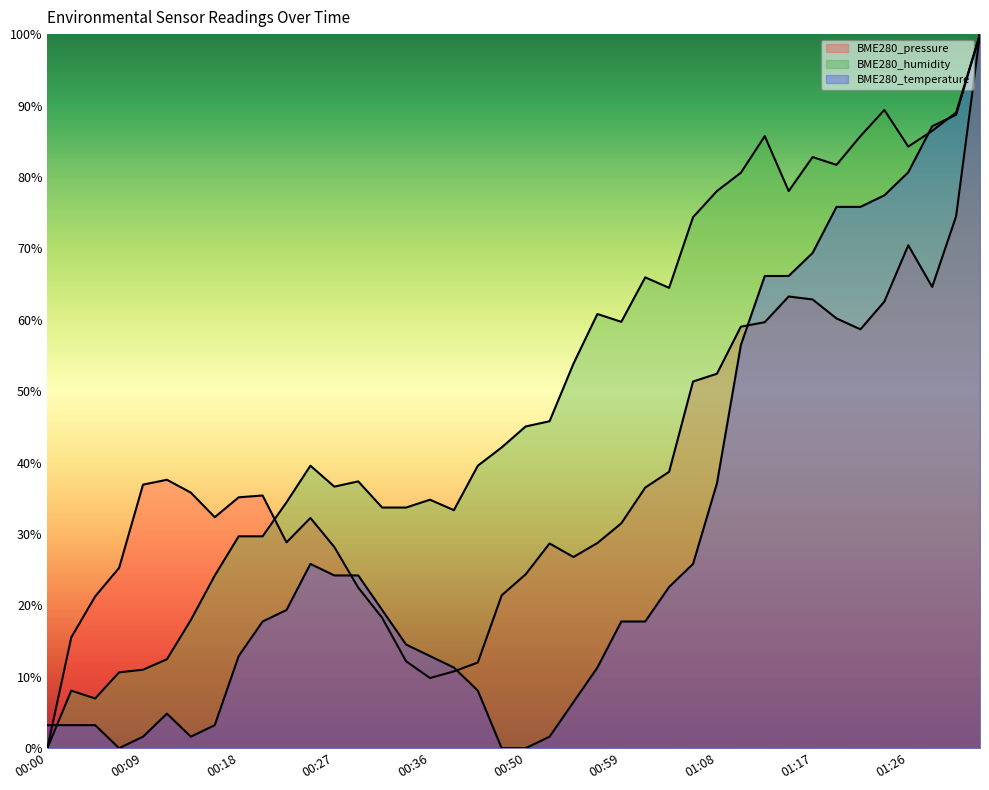

Rank the series at 00:33 from highest to lowest value.

BME280_humidity, BME280_temperature, BME280_pressure